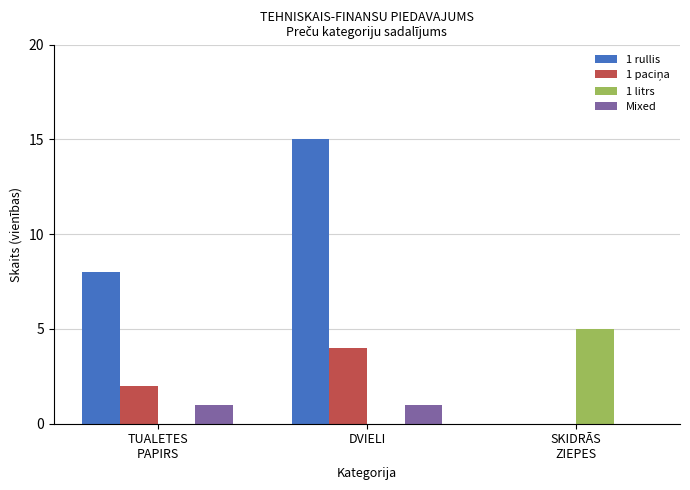

What is the maximum value shown in the chart?

15